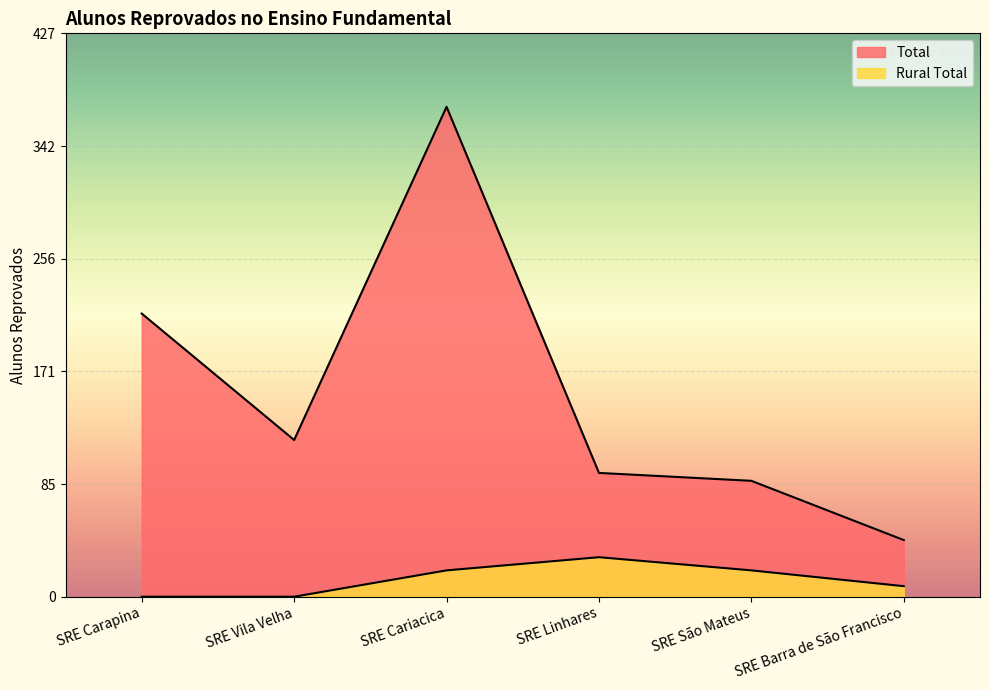

Reading left to right, transcribe all the data shown in this chart.

Total: SRE Carapina=215	SRE Vila Velha=119	SRE Cariacica=372	SRE Linhares=94	SRE São Mateus=88	SRE Barra de São Francisco=43
Rural Total: SRE Carapina=0	SRE Vila Velha=0	SRE Cariacica=20	SRE Linhares=30	SRE São Mateus=20	SRE Barra de São Francisco=8